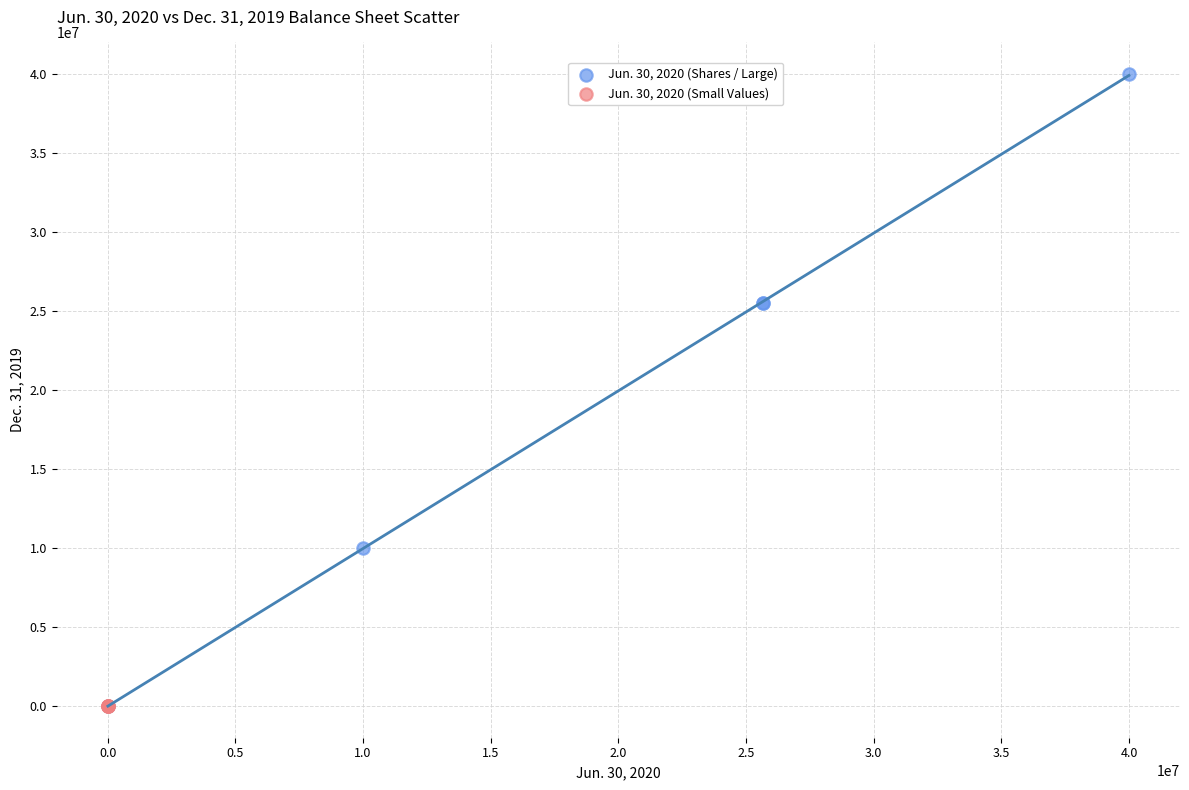

Which series has the widest spread of Y values?

Jun. 30, 2020 (Shares / Large)